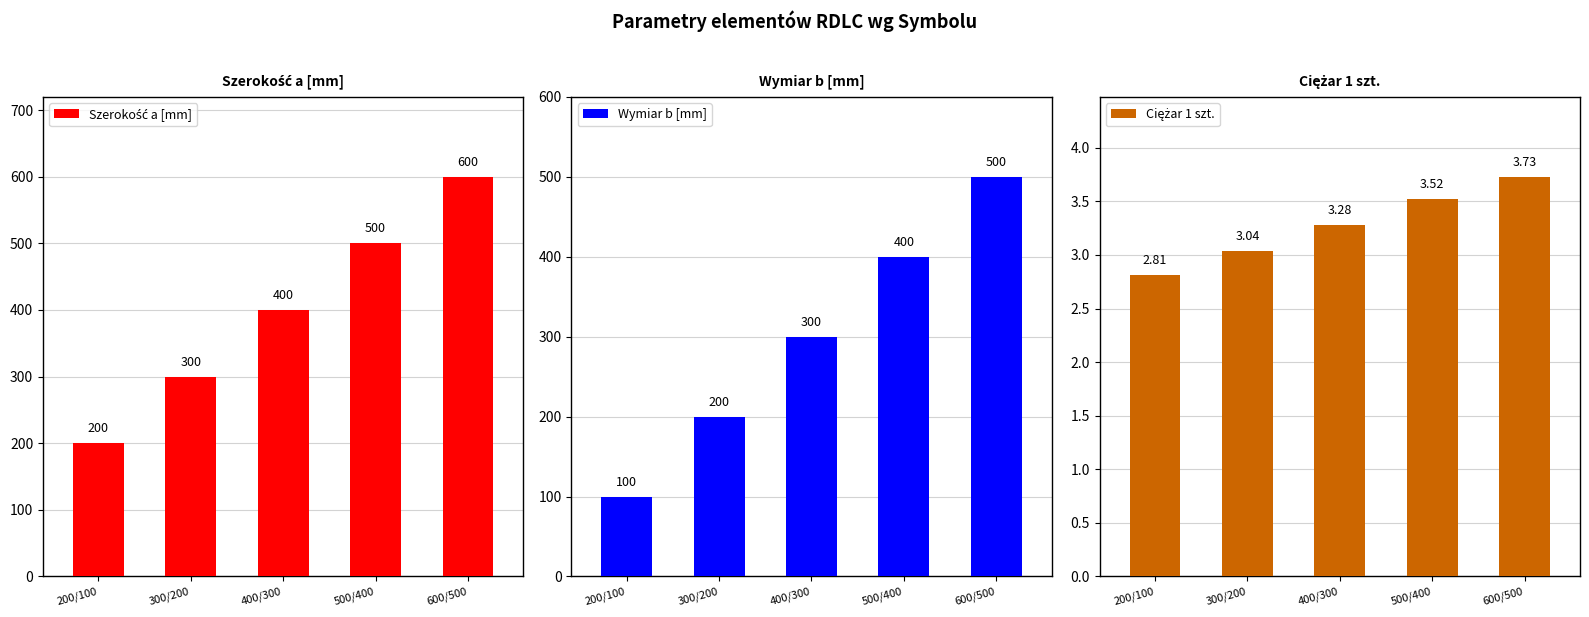

Rank the categories by Ciężar 1 szt. value from highest to lowest.

600/500, 500/400, 400/300, 300/200, 200/100